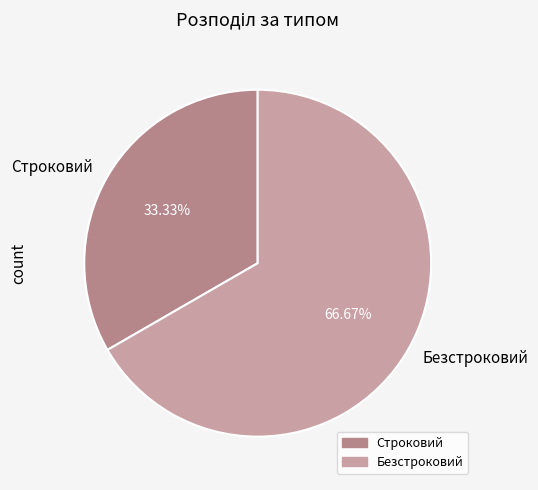

To the nearest percent, what is the difference between the Строковий and Безстроковий slice percentages?

33%